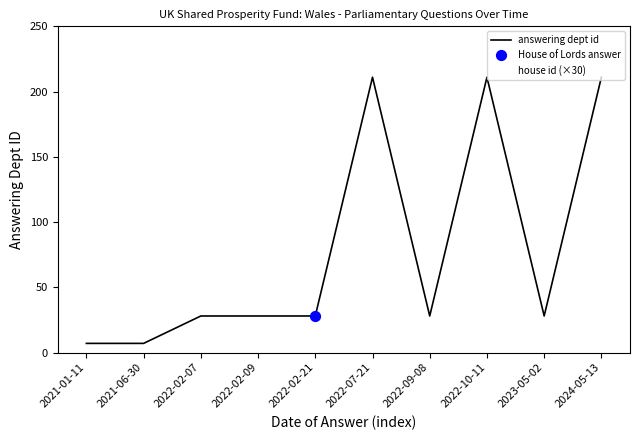

What is the total value across all series at 2024-05-13?

241